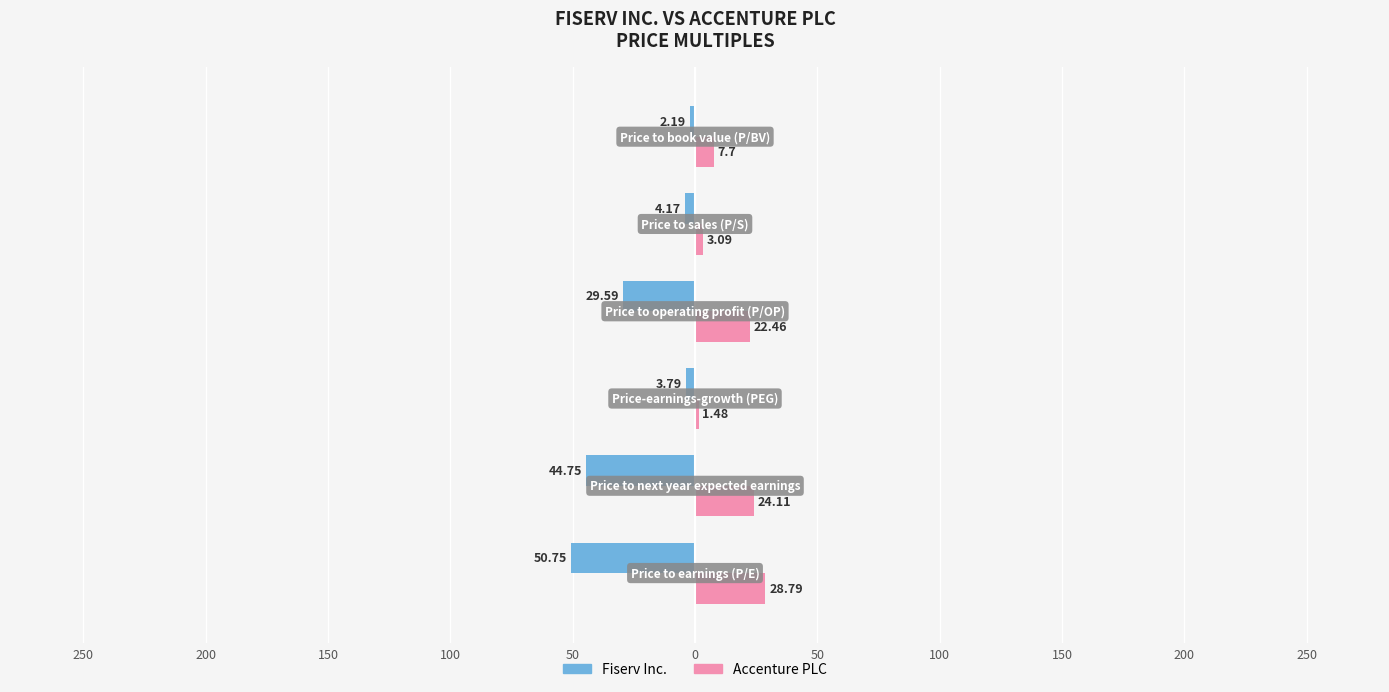

What are all the series names shown in the legend?

Fiserv Inc., Accenture PLC